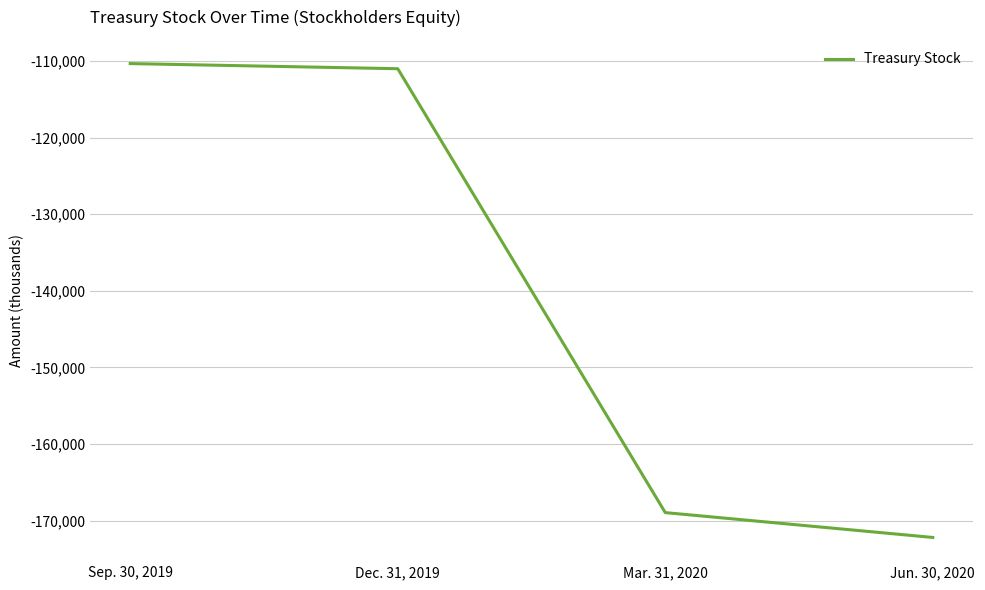

At which label is the value closest to -141271?

Mar. 31, 2020